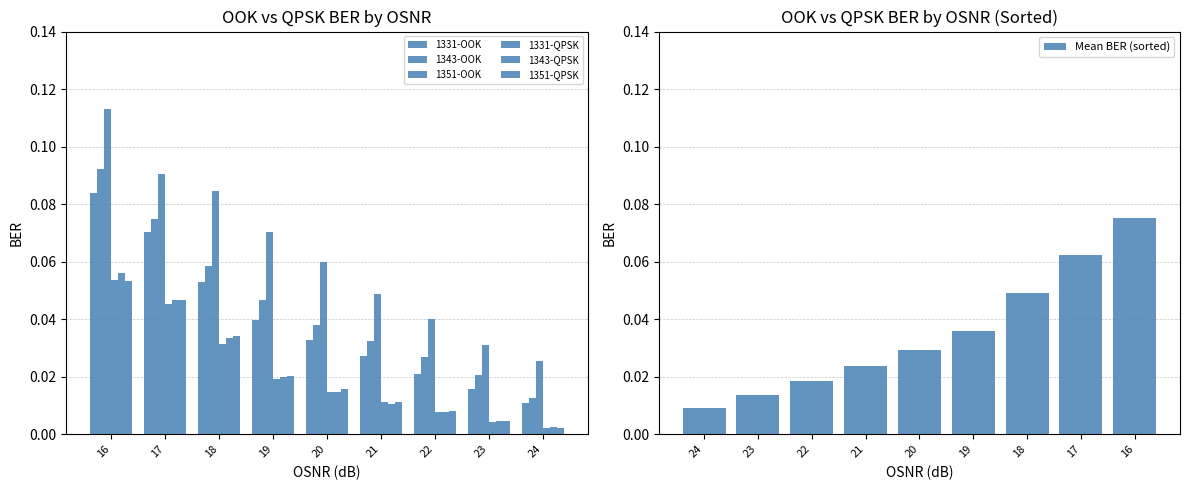

What are all the series names shown in the legend?

1331-OOK, 1343-OOK, 1351-OOK, 1331-QPSK, 1343-QPSK, 1351-QPSK